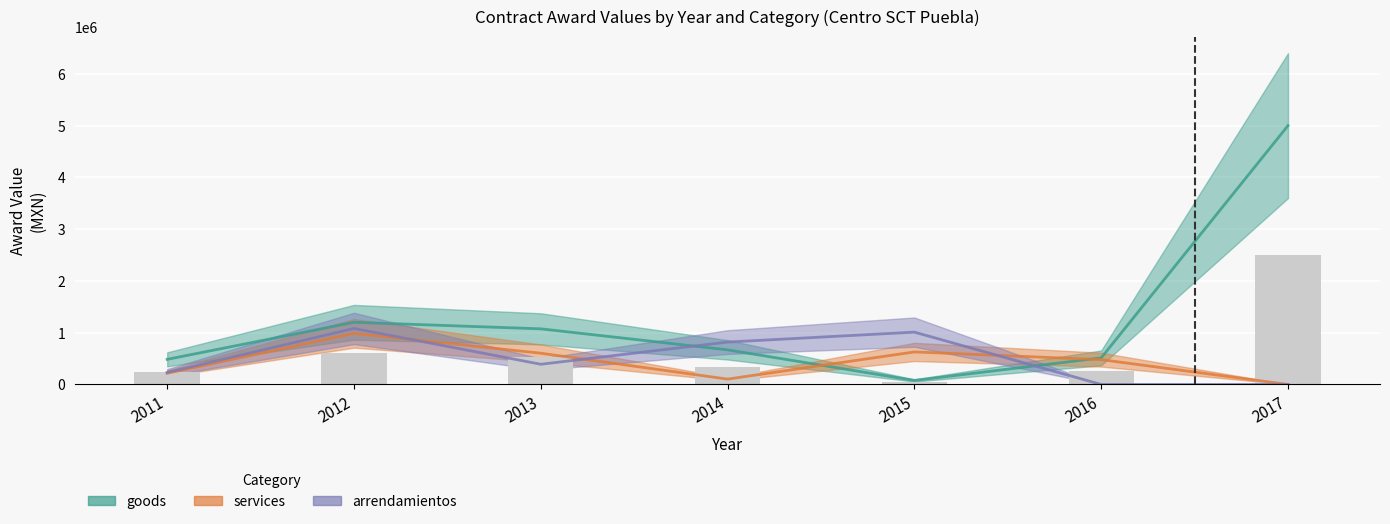

Where is services nearest to the value 493543?

2016